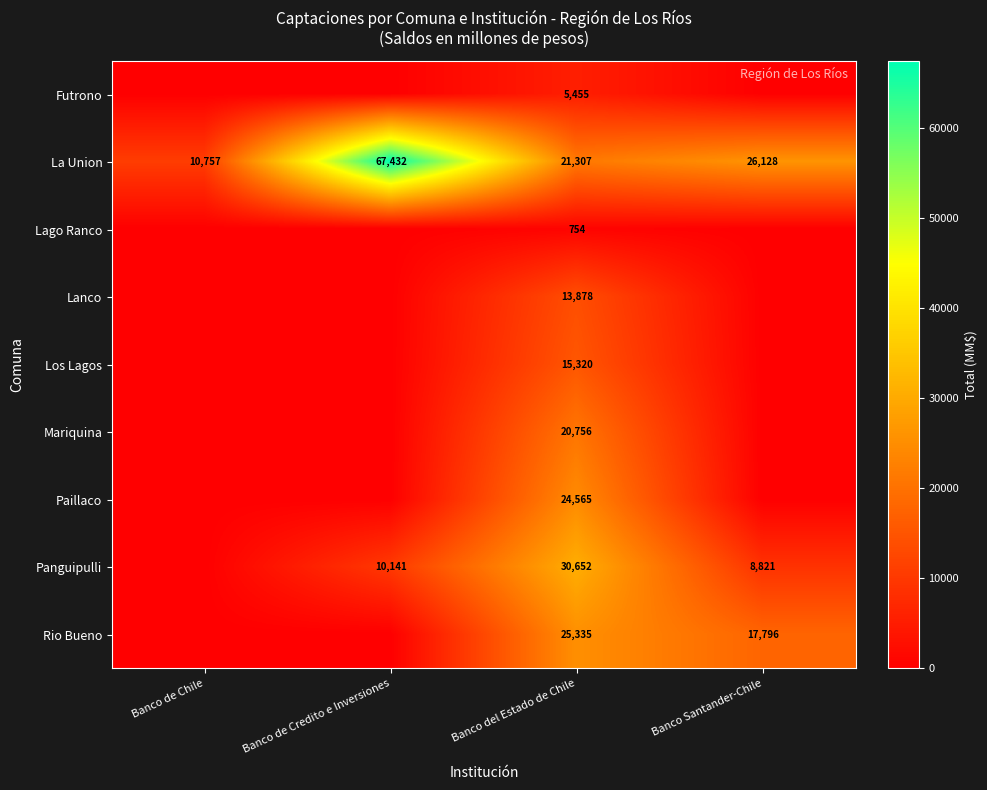

Which category has the lowest value in the La Union series?

Banco de Chile